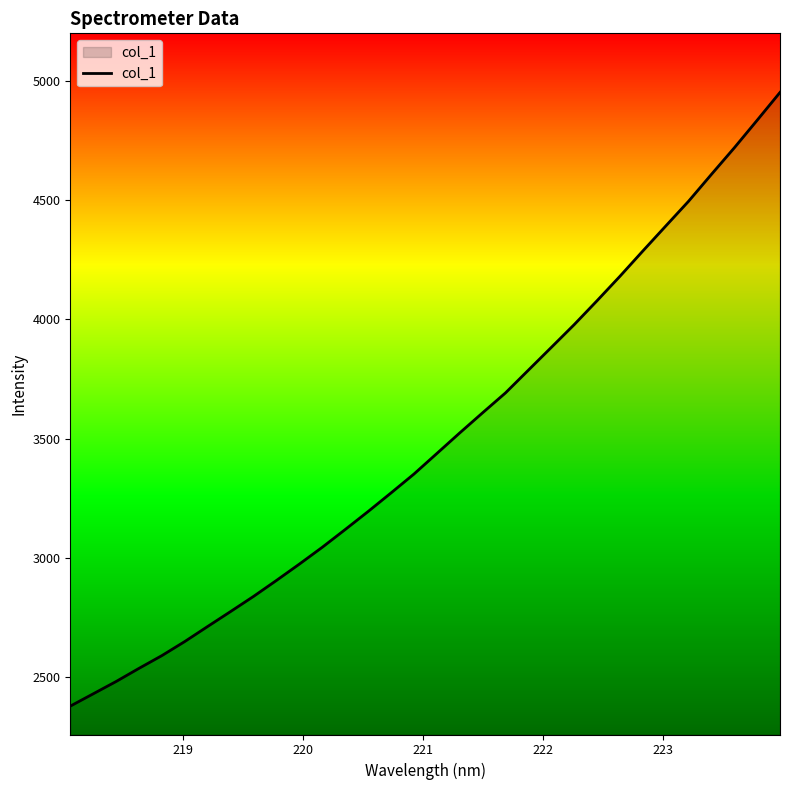

How many lines are shown in the chart?

1